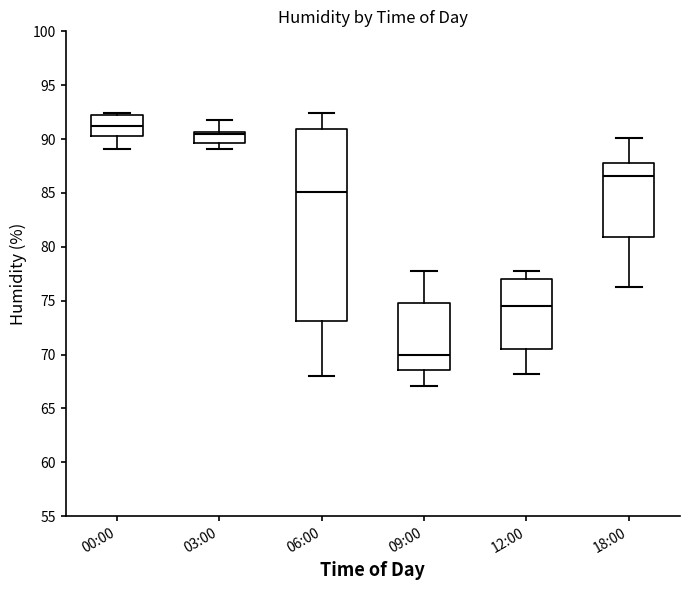

Reading left to right, read every box against the y-axis: the position of its median line, the range the box covers, and the ends of its whiskers. The values are not printed on the chart, so give them approximately, as read against the axis.

00:00: median 91.5, box 90.5 to 92.0, whiskers 89.0 to 92.5
03:00: median 90.5 (just below the box's upper edge), box 89.5 to 90.5, whiskers 89.0 to 92.0
06:00: median 85.0, box 73.0 to 91.0, whiskers 68.0 to 92.5
09:00: median 70.0, box 68.5 to 75.0, whiskers 67.0 to 78.0
12:00: median 74.5, box 70.5 to 77.0, whiskers 68.0 to 78.0
18:00: median 86.5, box 81.0 to 88.0, whiskers 76.5 to 90.0